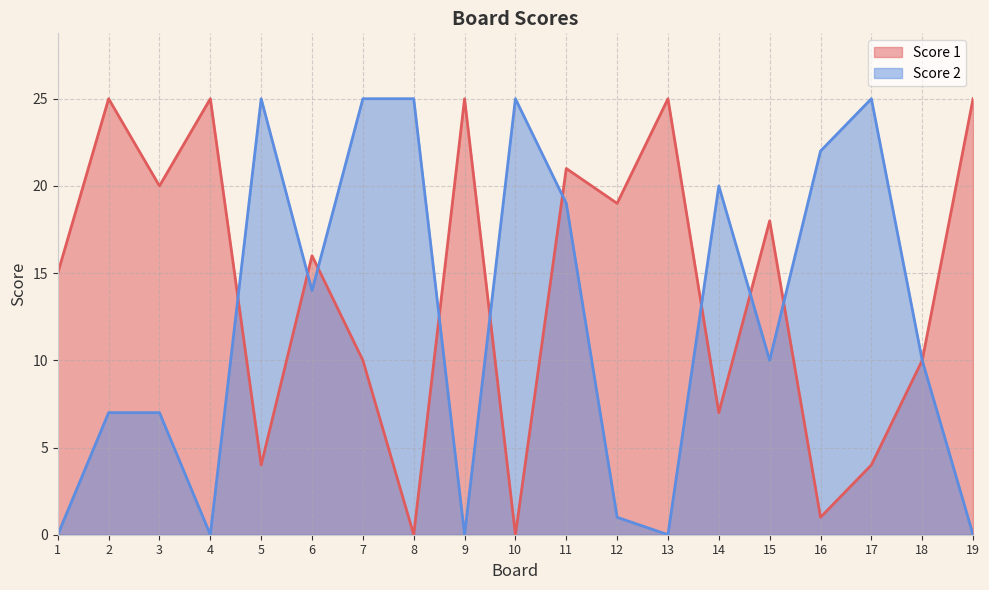

True or false: Score 1 has a value of 4 at 14.

False